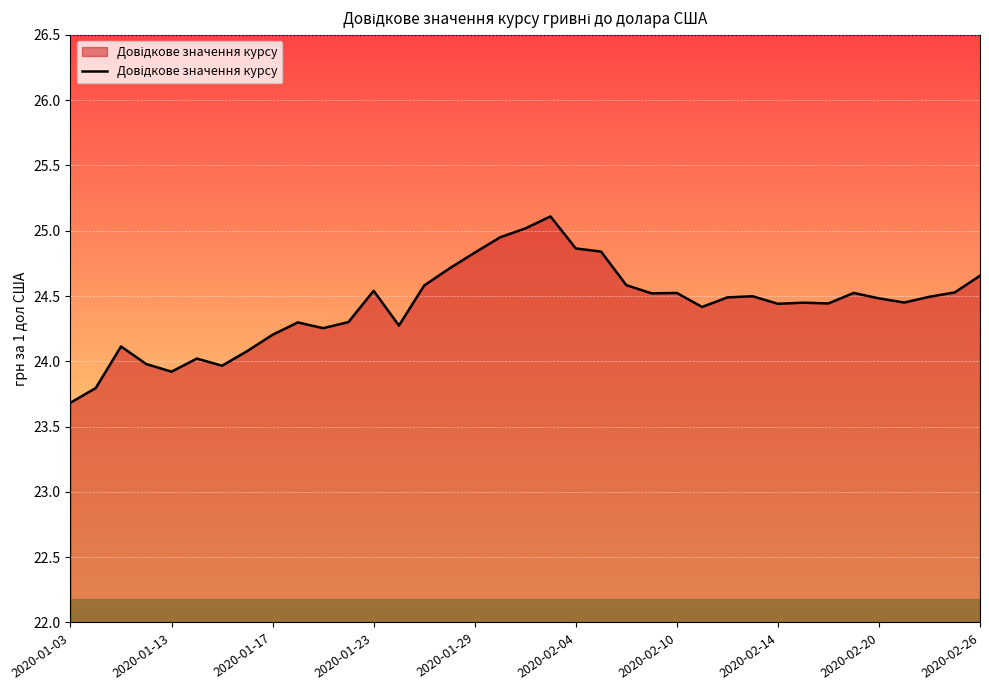

What is the greatest value displayed?

25.1